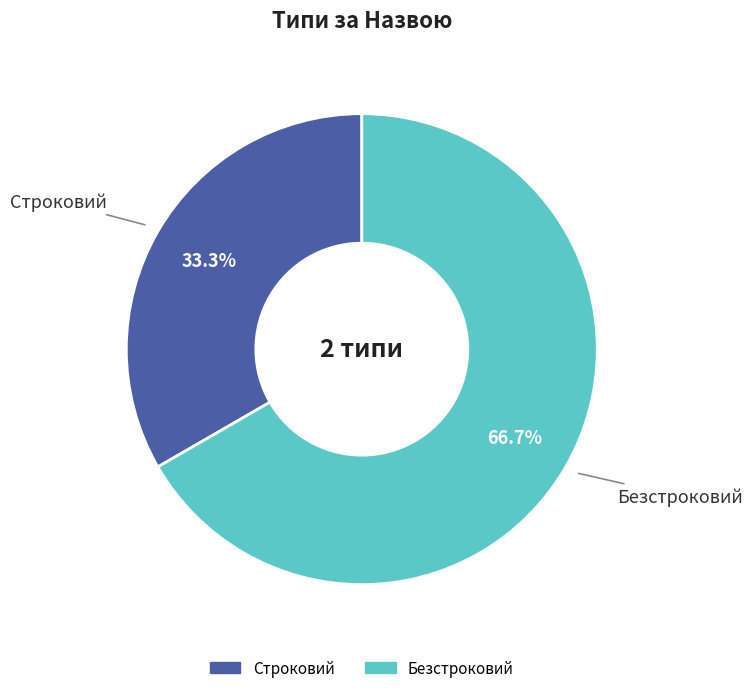

Combined, what portion of the pie is Безстроковий and Строковий?

100.0%